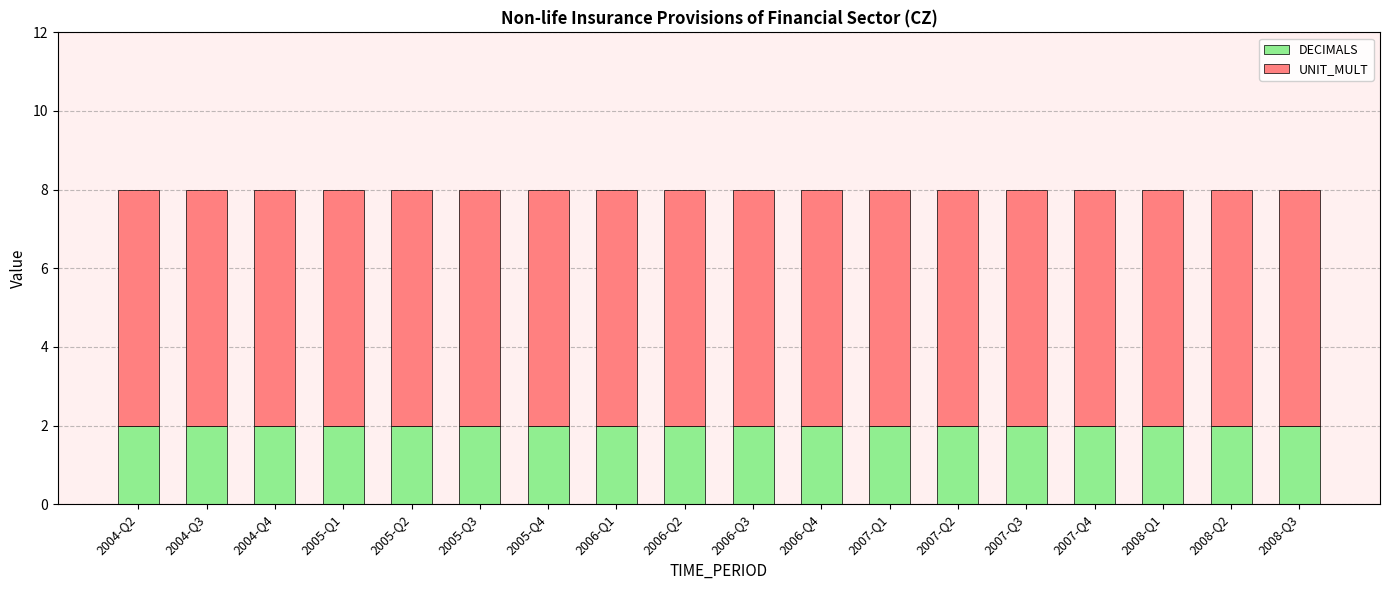

Does the chart contain any negative values?

No